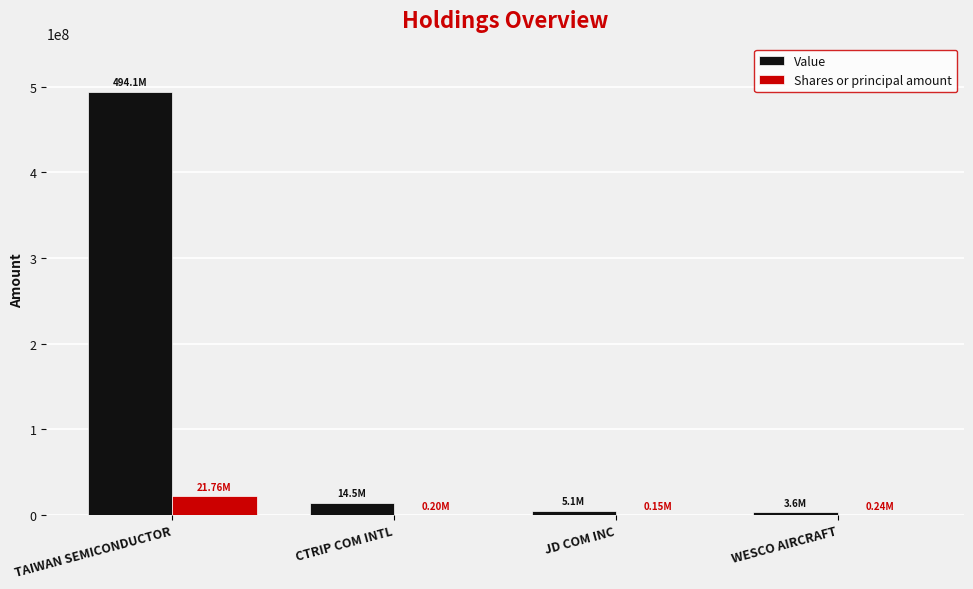

At which category is the sum across all series the highest?

TAIWAN SEMICONDUCTOR